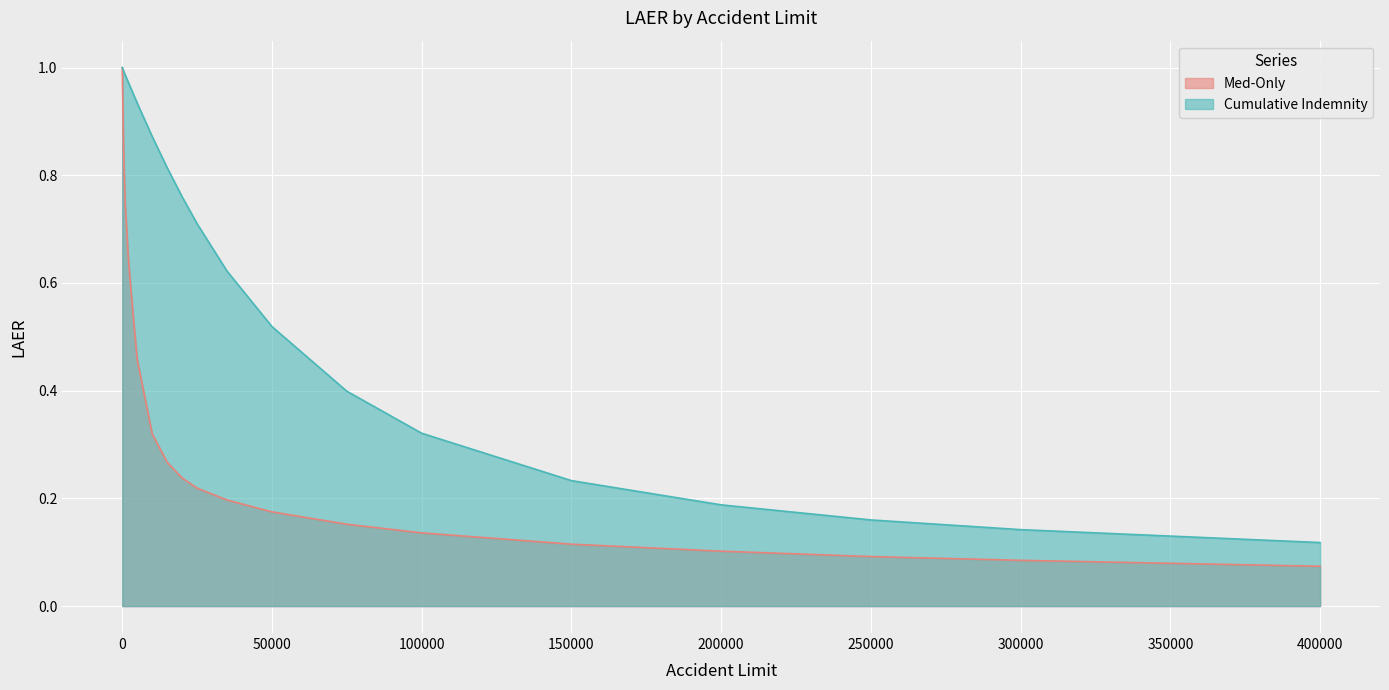

True or false: Cumulative Indemnity has a value of 1.5 at 3000.

False